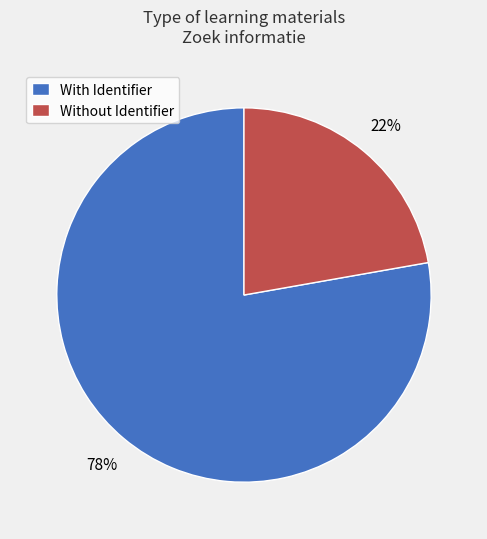

What is the majority slice?

With Identifier